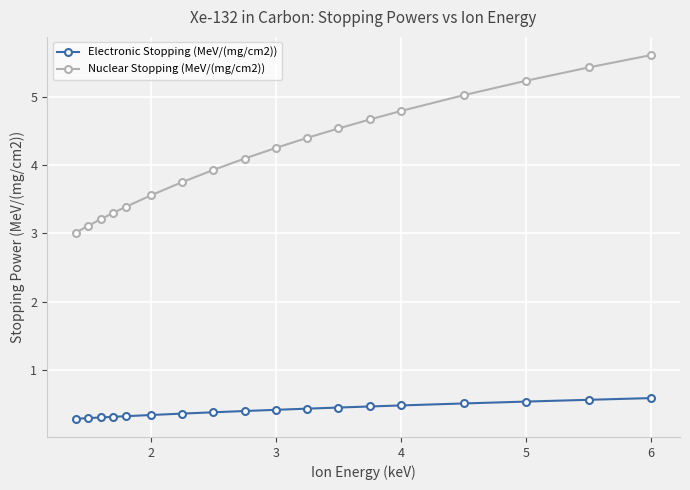

What is the maximum value for Nuclear Stopping (MeV/(mg/cm2))?

5.6